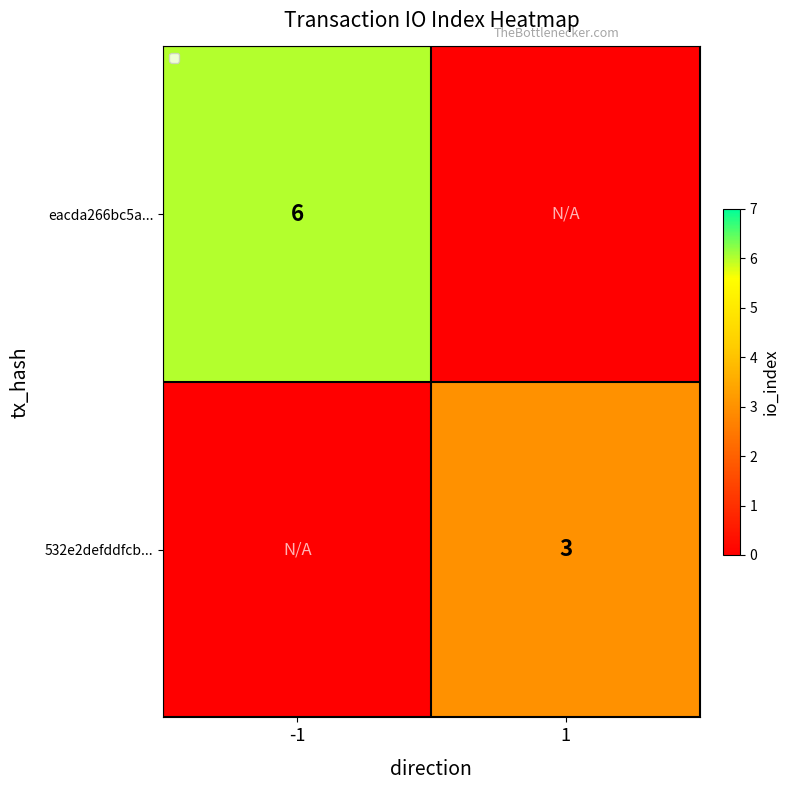

Is it true that 532e2defddfcb... equals 1 at 1?

False